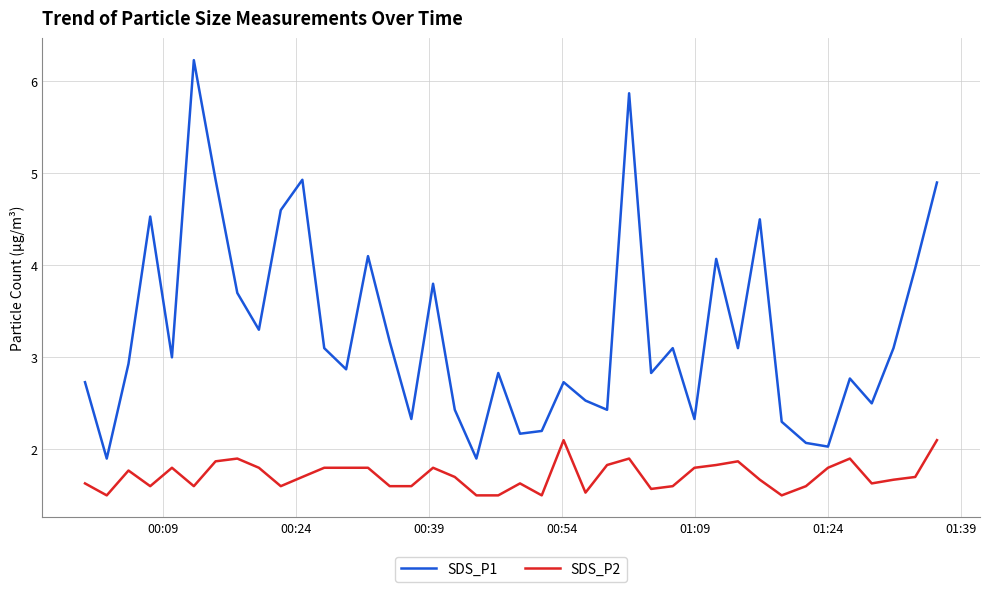

How many SDS_P2 values are between 1 and 2?

38